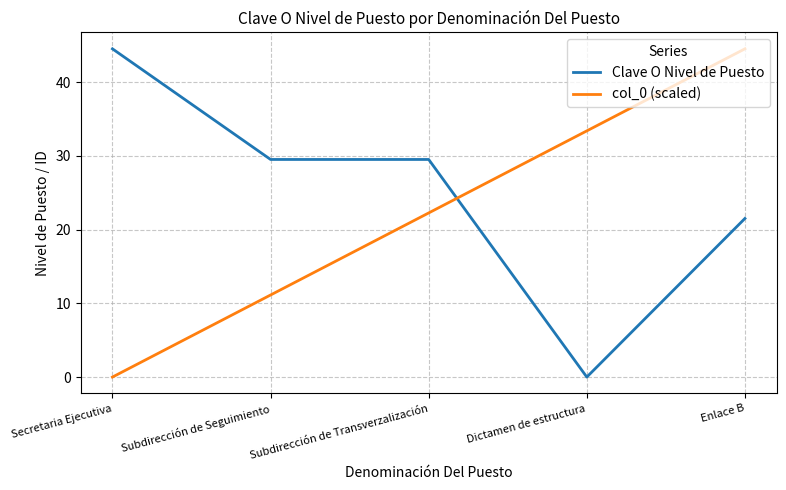

Count the number of data series in this chart.

2